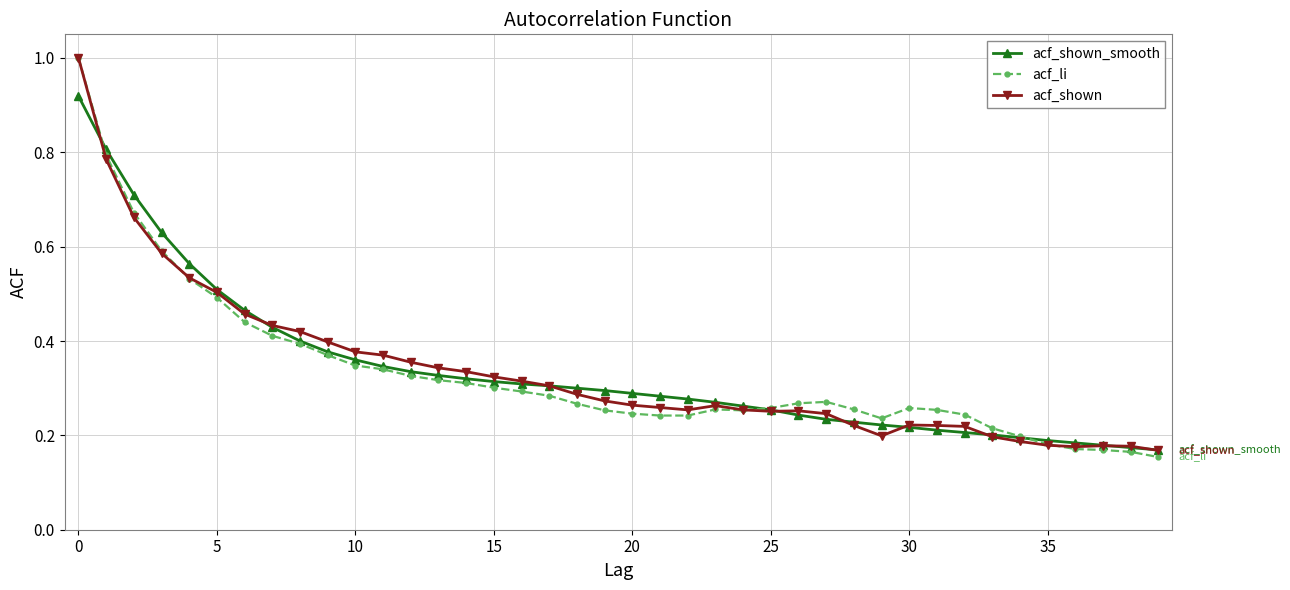

What is the maximum value for acf_li?

1.0